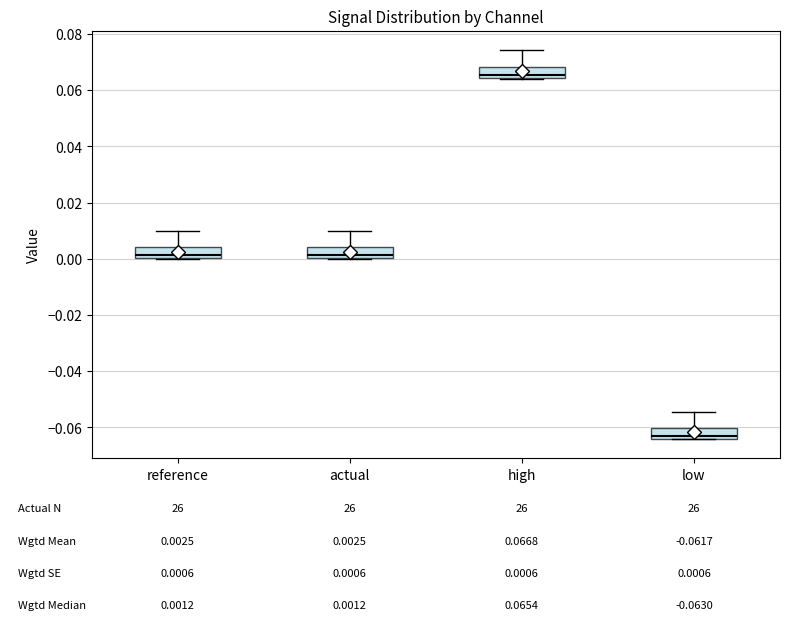

Which box's median line is the highest?

high